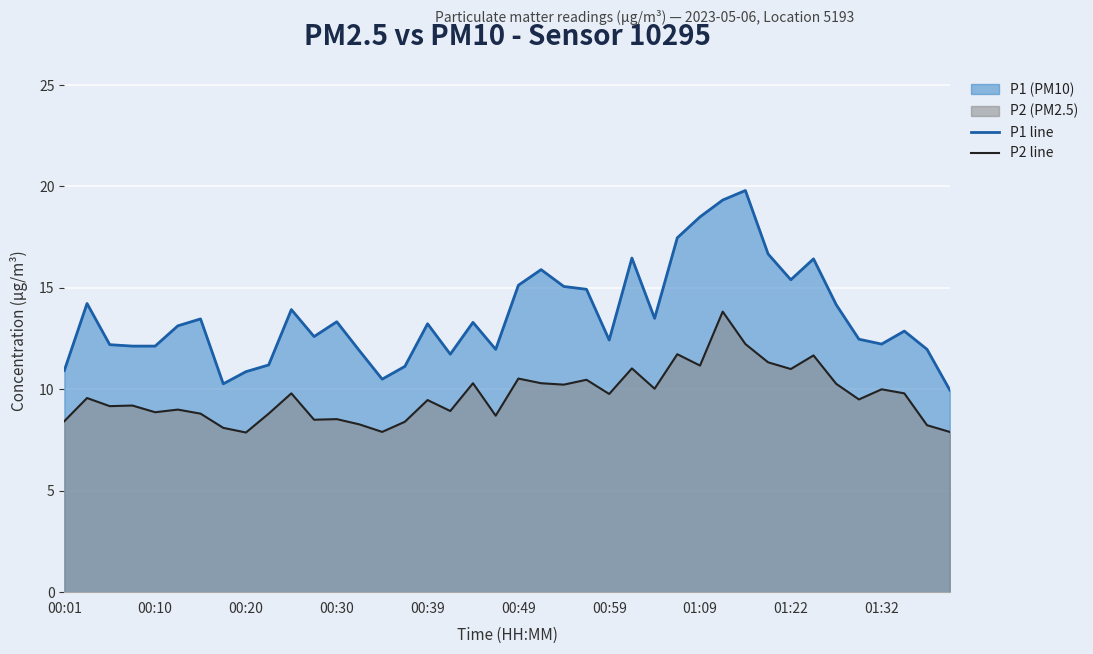

True or false: P2 line and P1 line intersect in this chart.

False